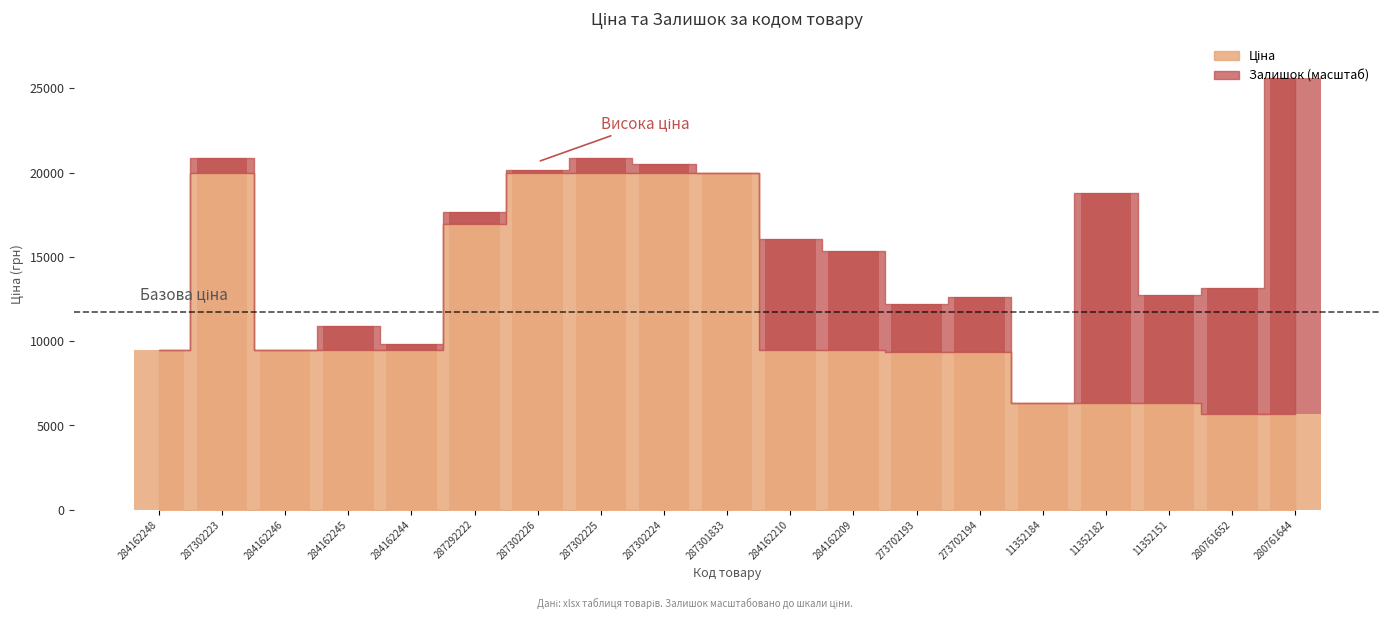

True or false: Ціна has a value of 2964.8 at 11352182.

False